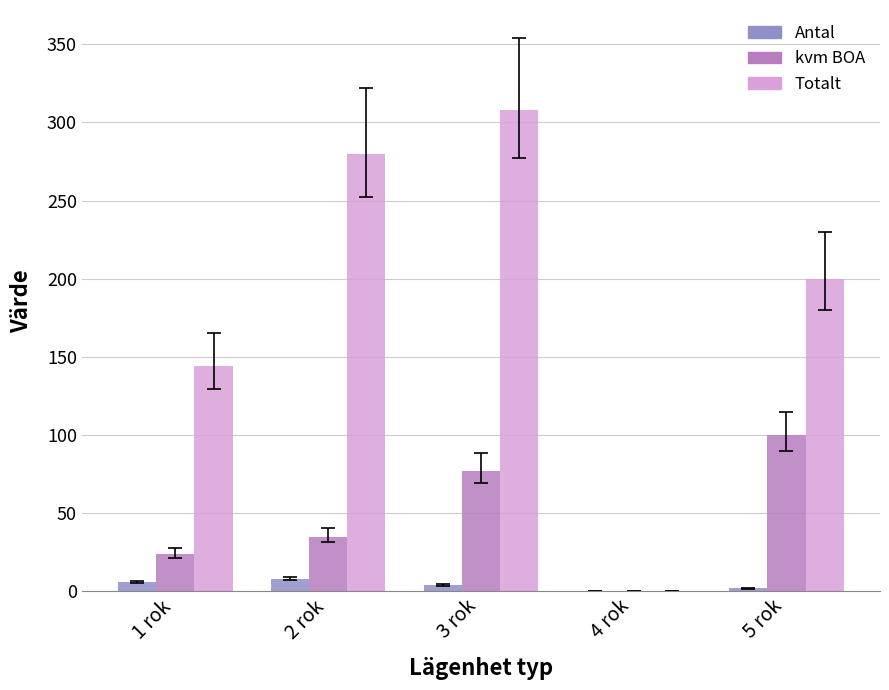

At which category is the sum across all series the highest?

3 rok